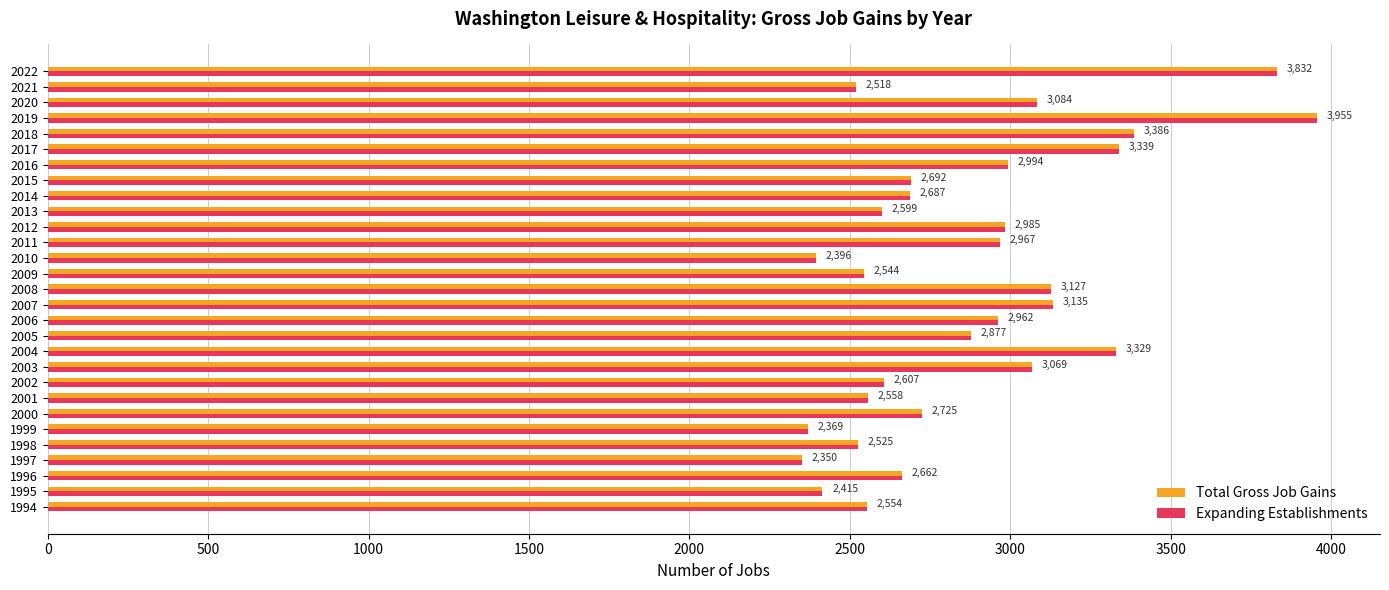

Count the number of categories in the chart.

29